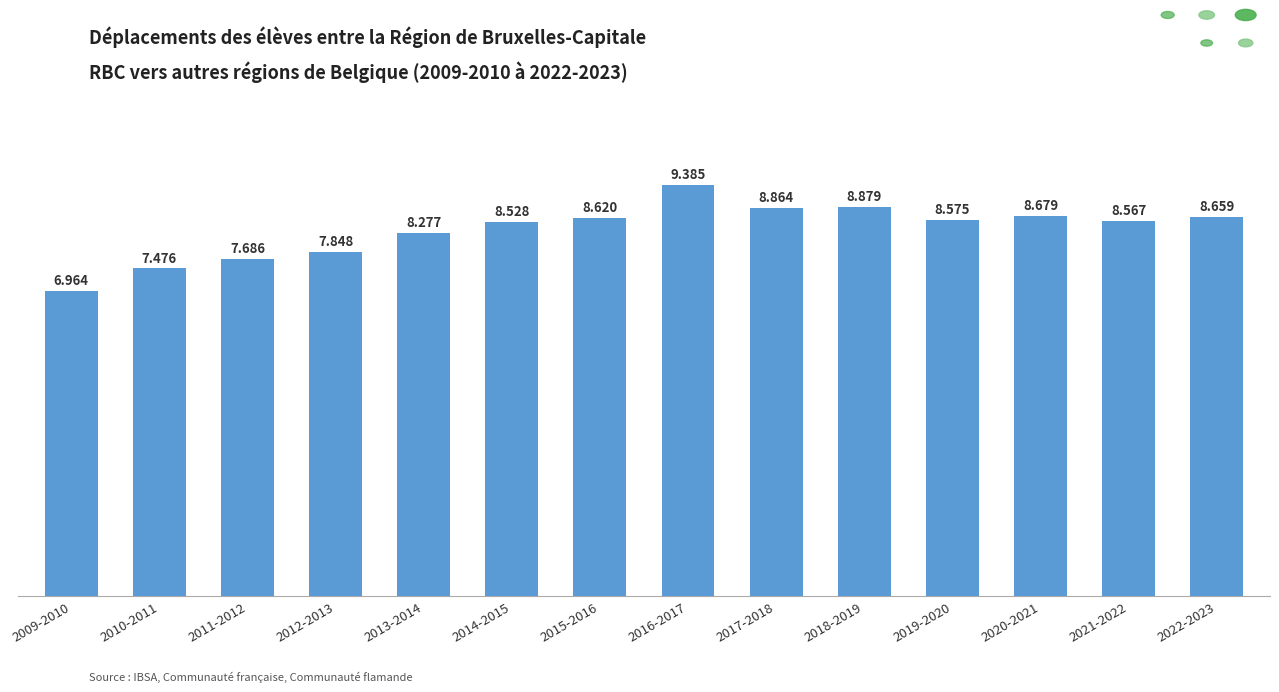

How many bars are there in total?

14